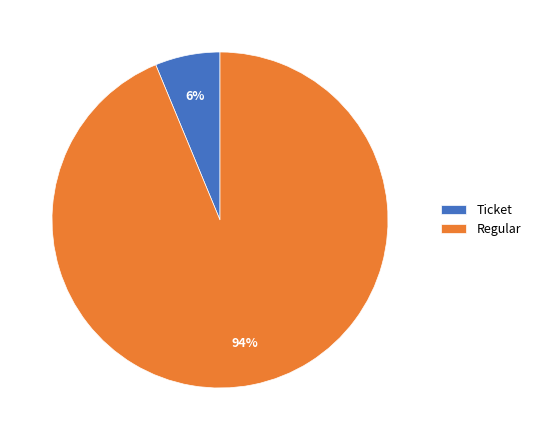

Is it true that Ticket is 1% of the pie?

False